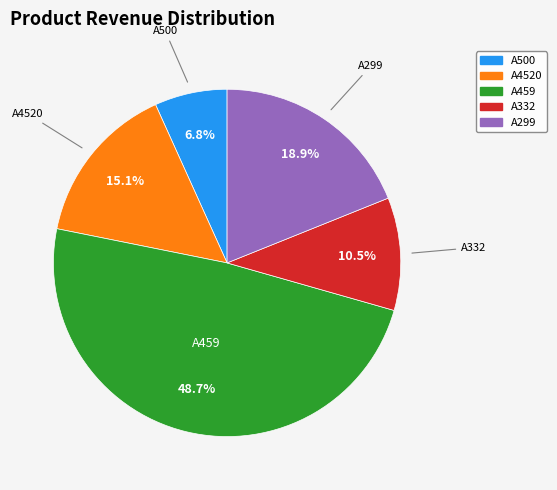

Is it true that A459 is 49% of the pie?

True